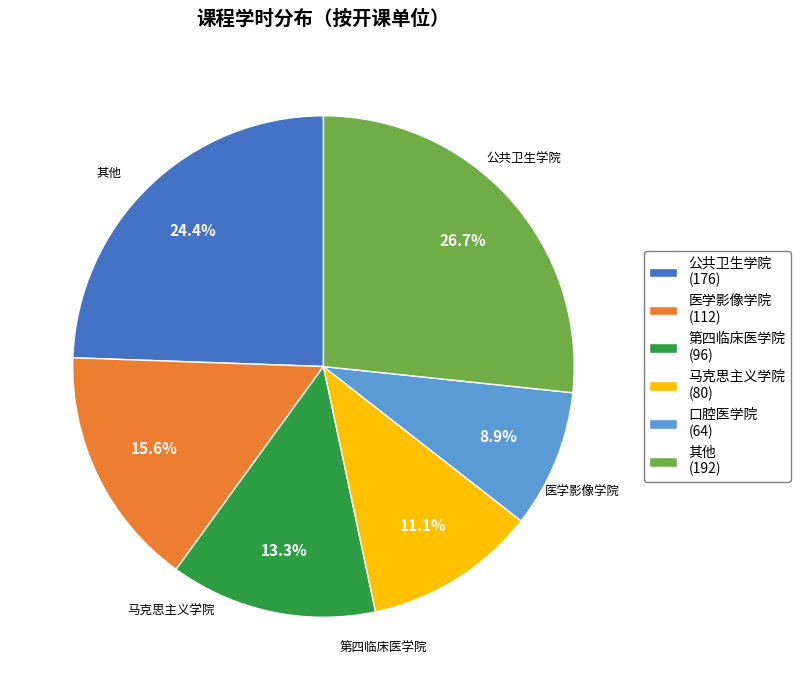

Rank the categories by value from highest to lowest.

其他 (192), 公共卫生学院 (176), 医学影像学院 (112), 第四临床医学院 (96), 马克思主义学院 (80), 口腔医学院 (64)